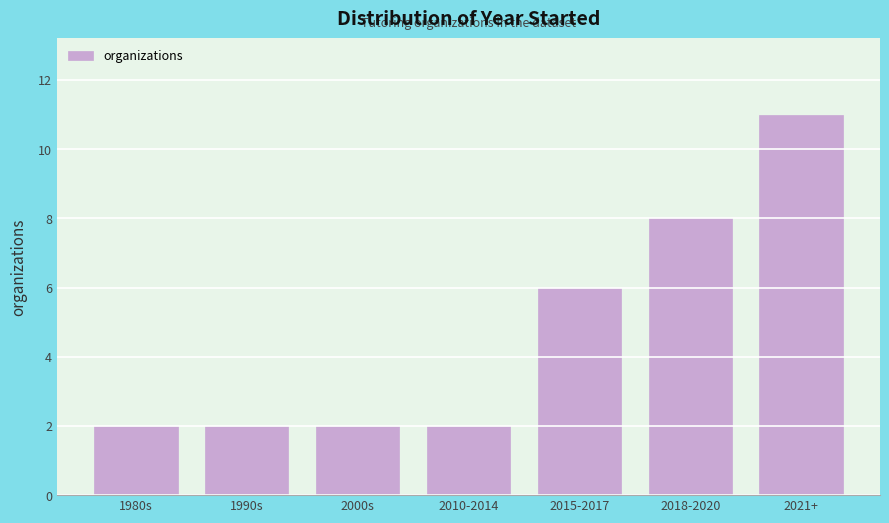

Reading left to right, list all the values displayed in this chart.

2	2	2	2	6	8	11